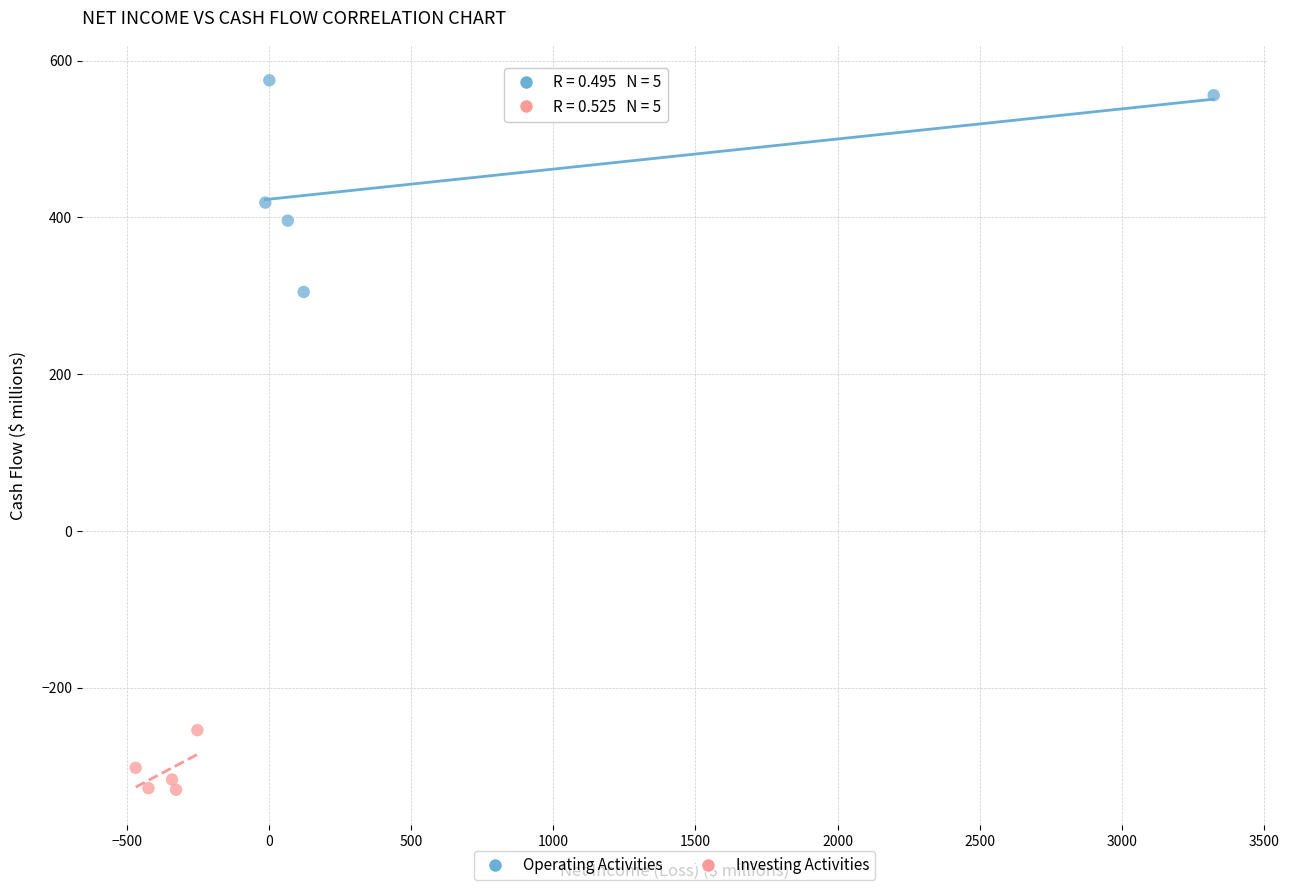

Which series has the widest spread of Y values?

Operating Activities